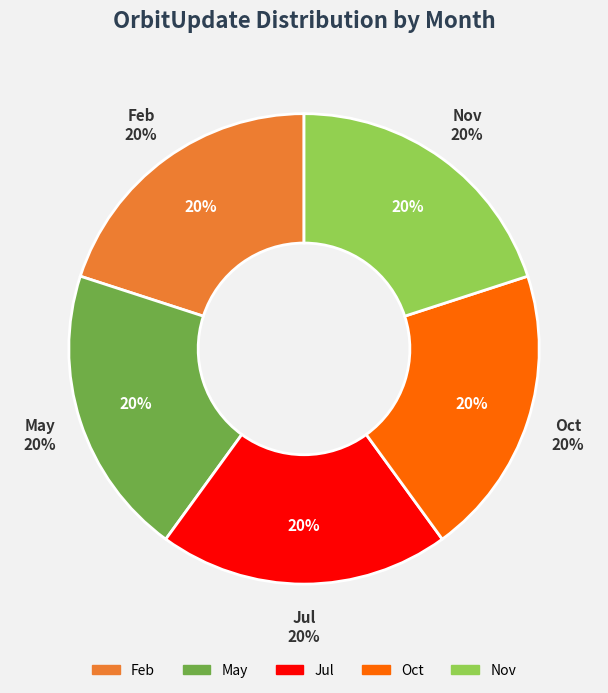

What portion of the pie excludes Dec?

100.0%